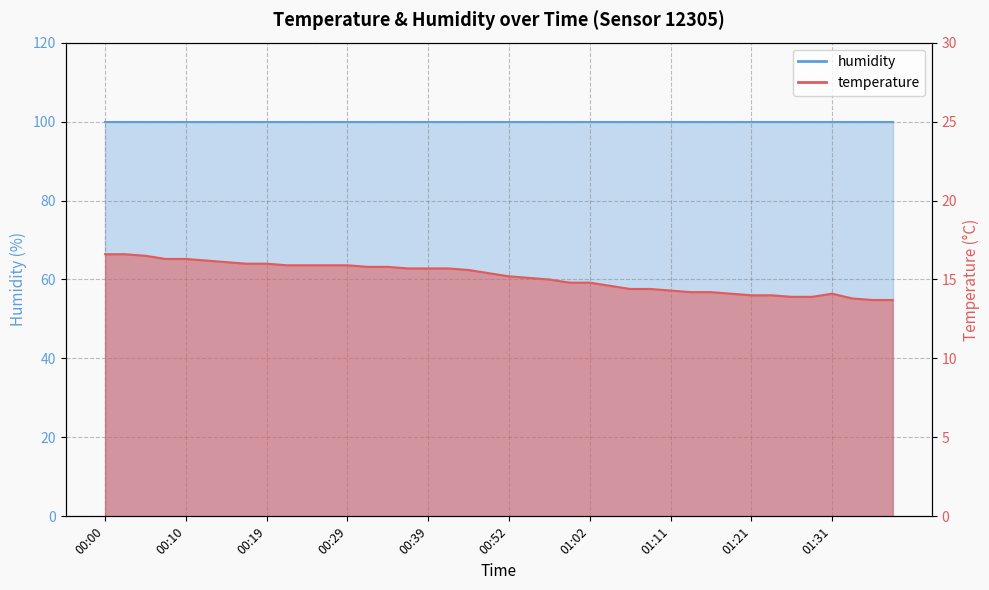

True or false: there are more than 2 points higher than both neighbors.

False